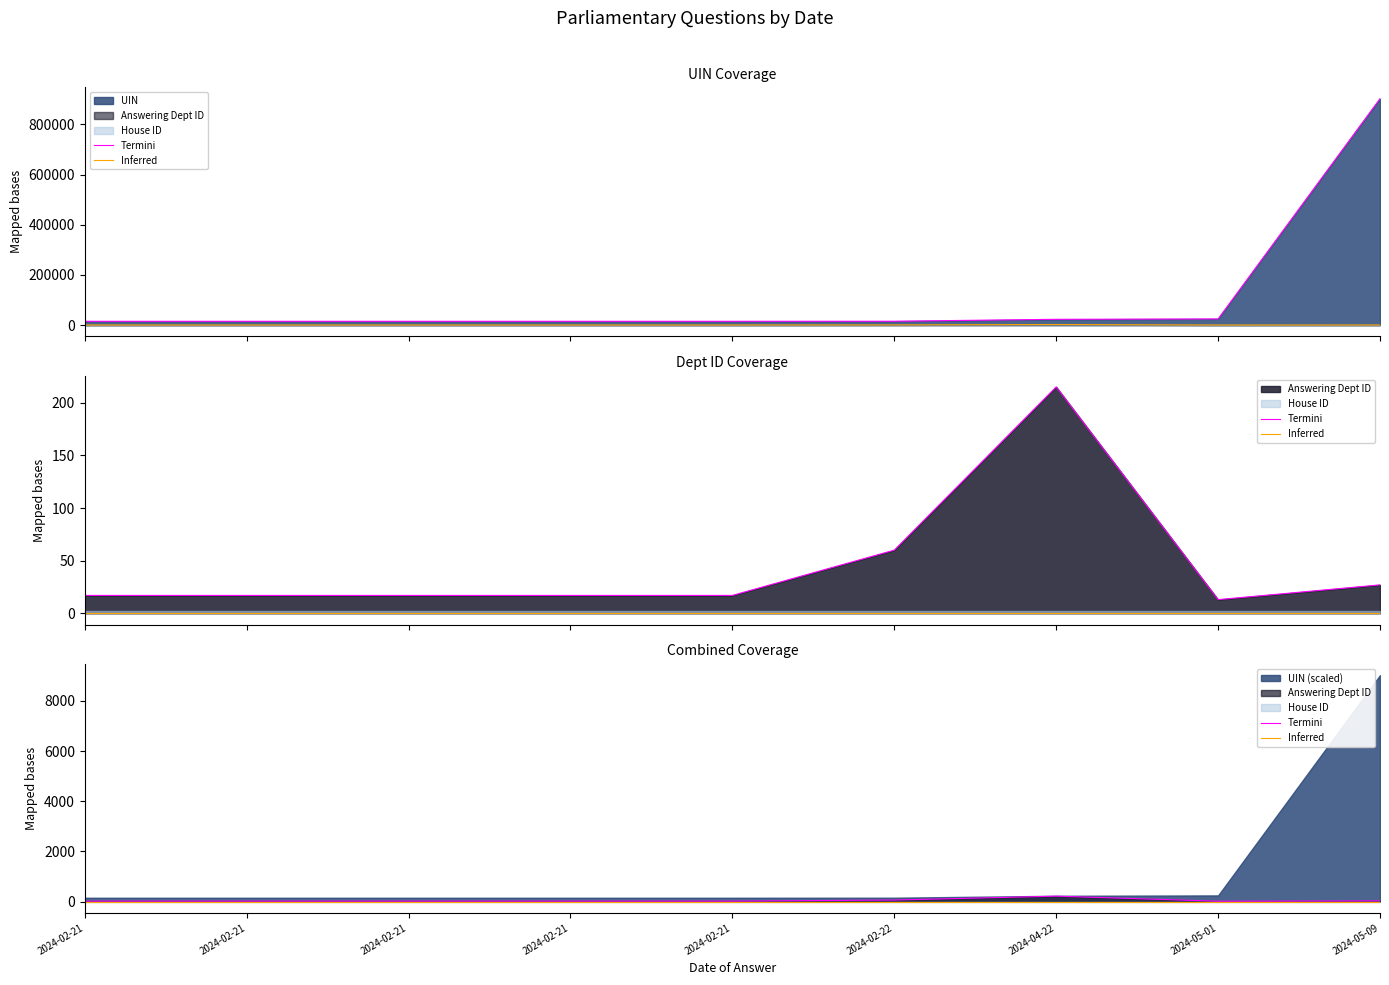

True or false: Inferred and Termini intersect in this chart.

False